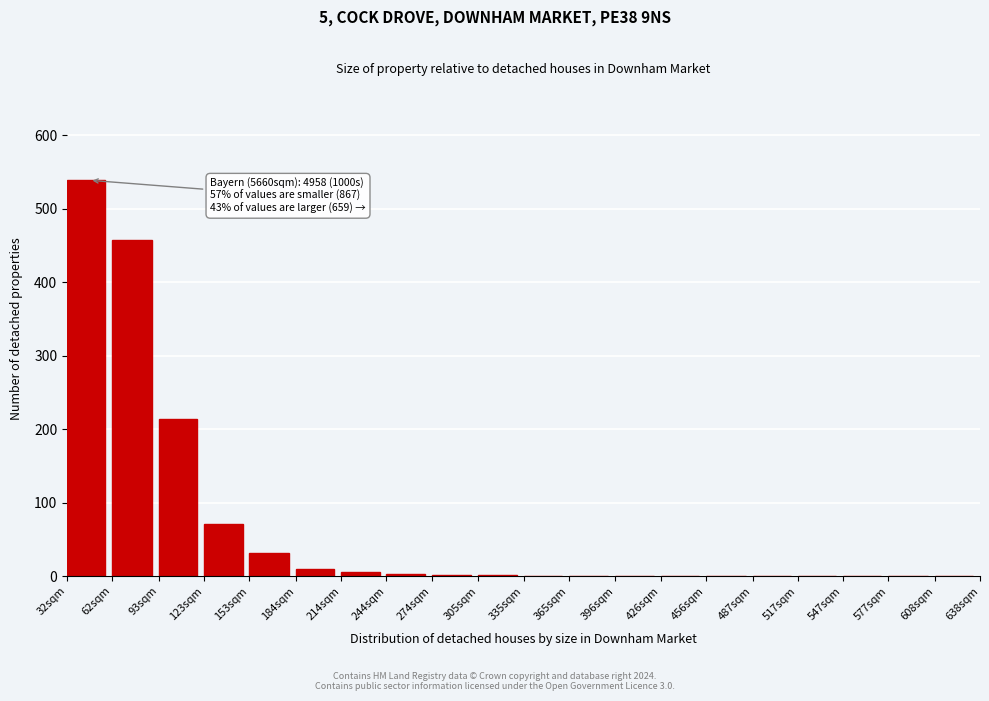

What is the maximum value shown in the chart?

539